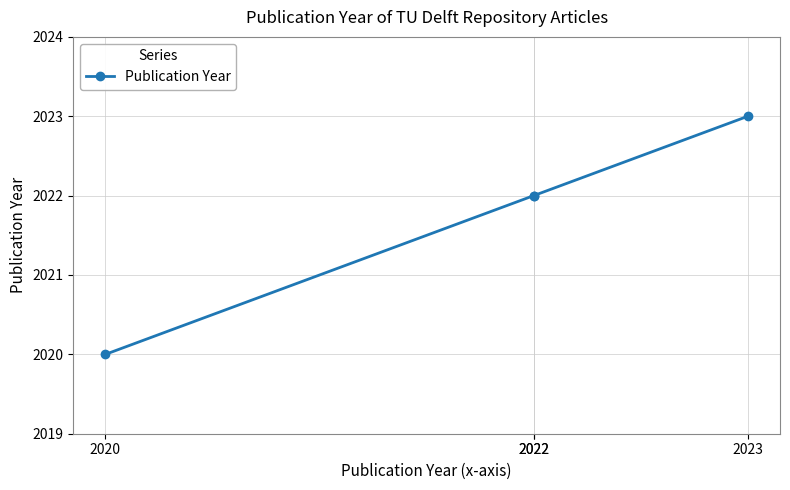

Reading left to right, extract all data points from this chart.

2020=2020	2022=2022	2022=2022	2023=2023